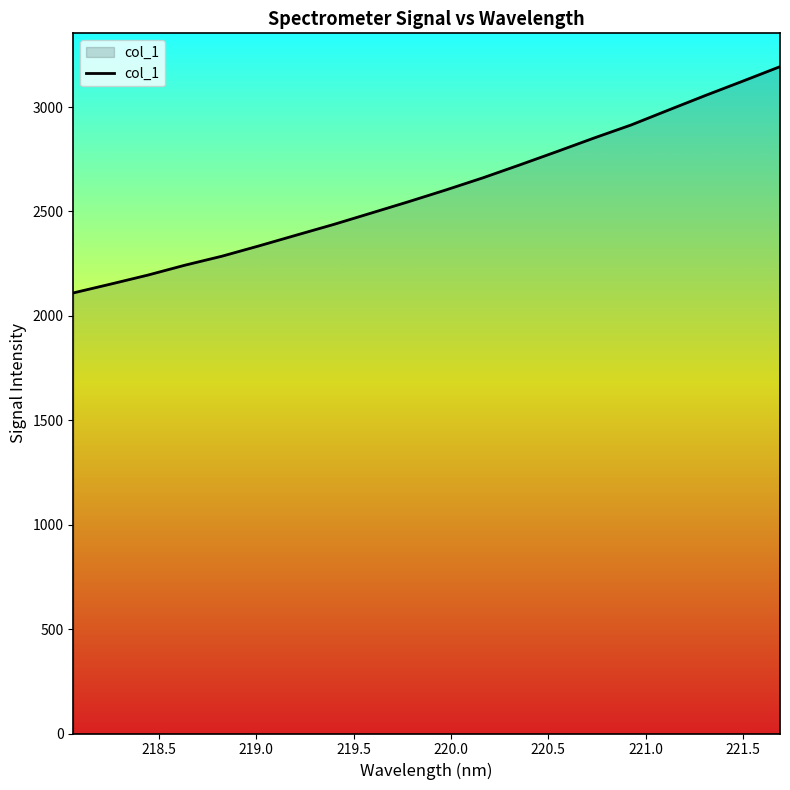

What is the greatest value displayed?

3193.5